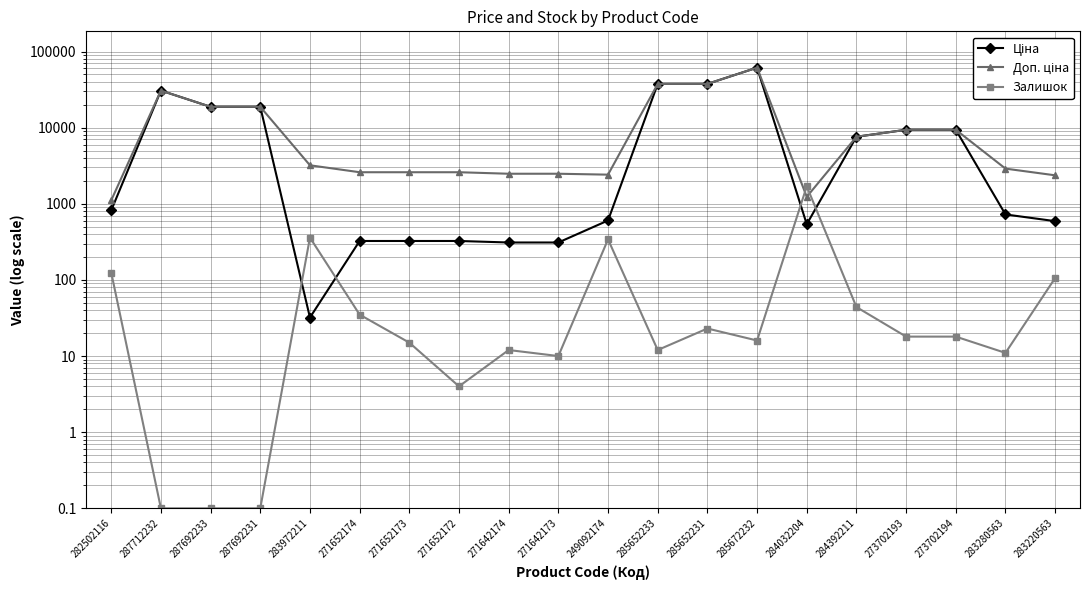

What is the label of the 4th point from the left?

287692231